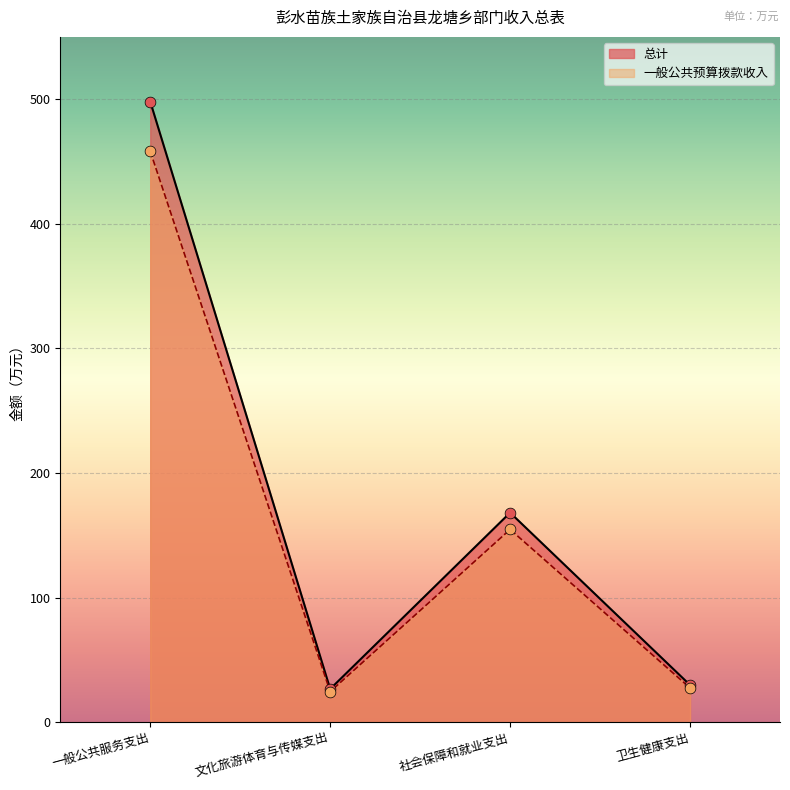

Is the value of 一般公共预算拨款收入 at 社会保障和就业支出 greater than the value of 总计 at 文化旅游体育与传媒支出?

Yes